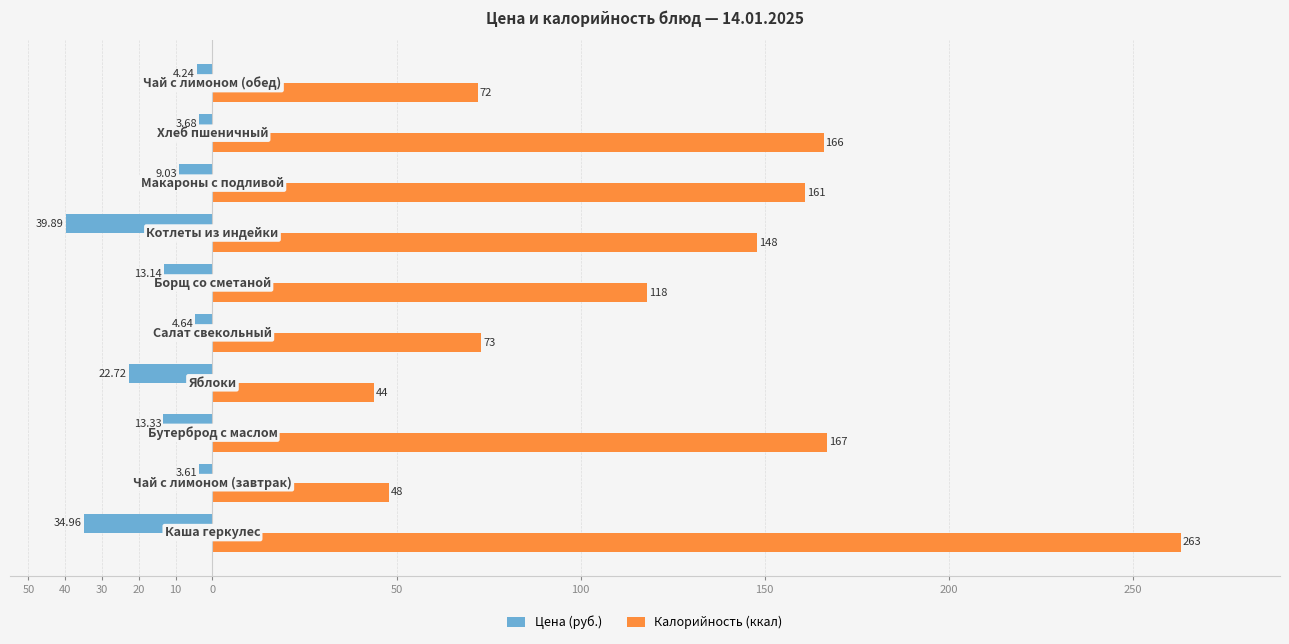

List the series in order of their peak value, lowest first.

Цена (руб.), Калорийность (ккал)